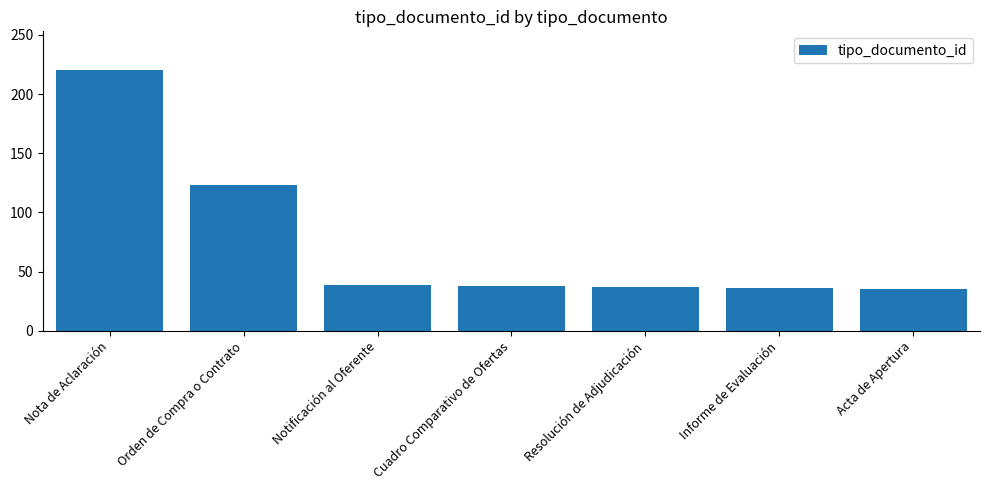

What is the change in value from Nota de Aclaración to Cuadro Comparativo de Ofertas?

-182